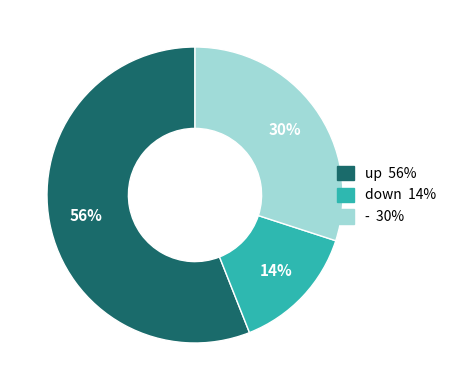

Count the number of slices in the pie.

3